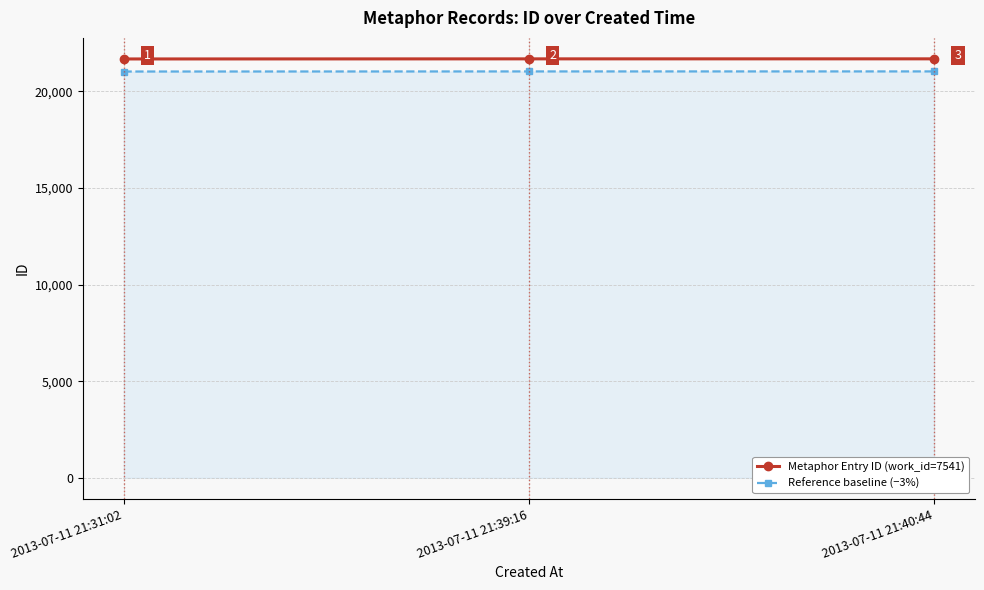

Which category has the lowest value in the Metaphor Entry ID (work_id=7541) series?

2013-07-11 21:31:02